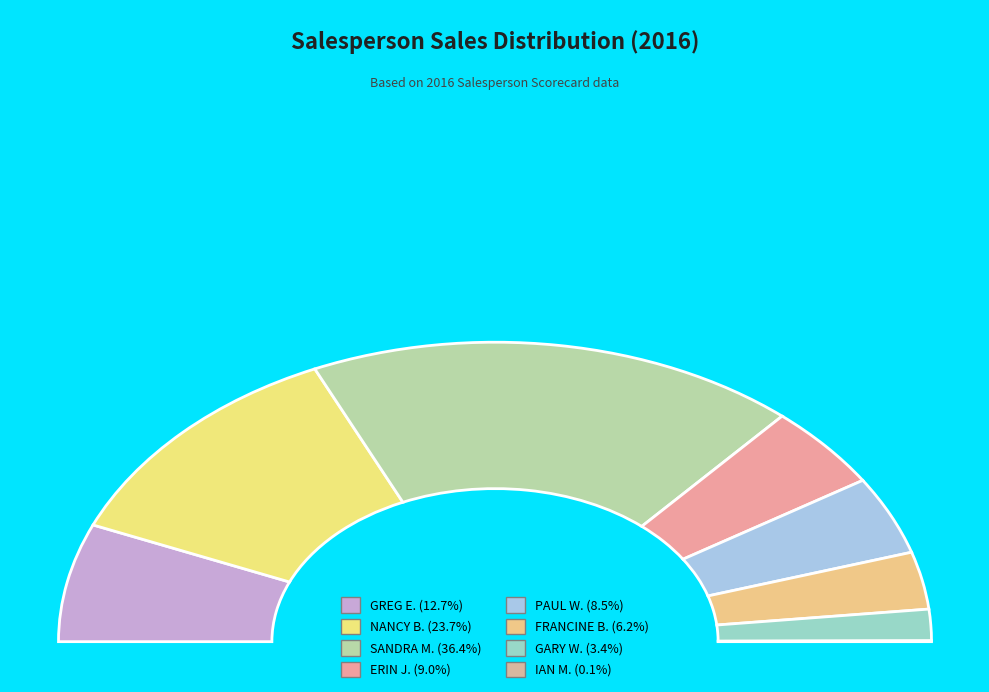

Is the sum of GREG E. and FRANCINE B. greater than half?

No